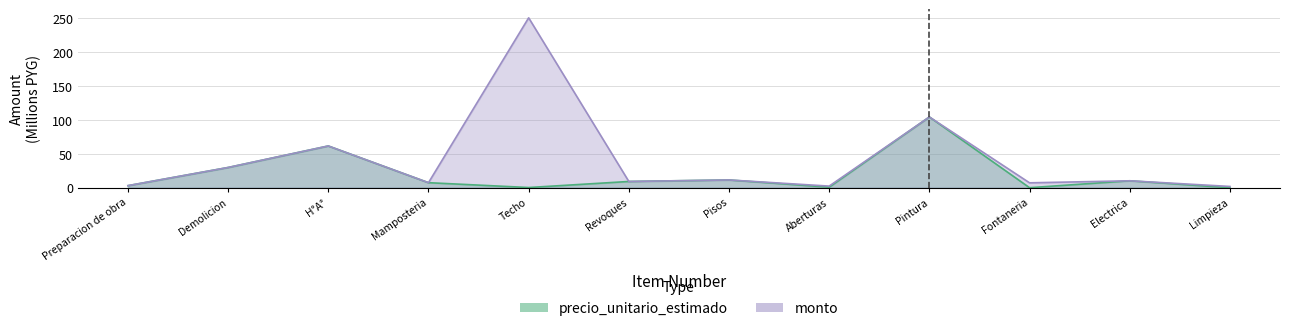

Which series has the largest total across all categories?

monto